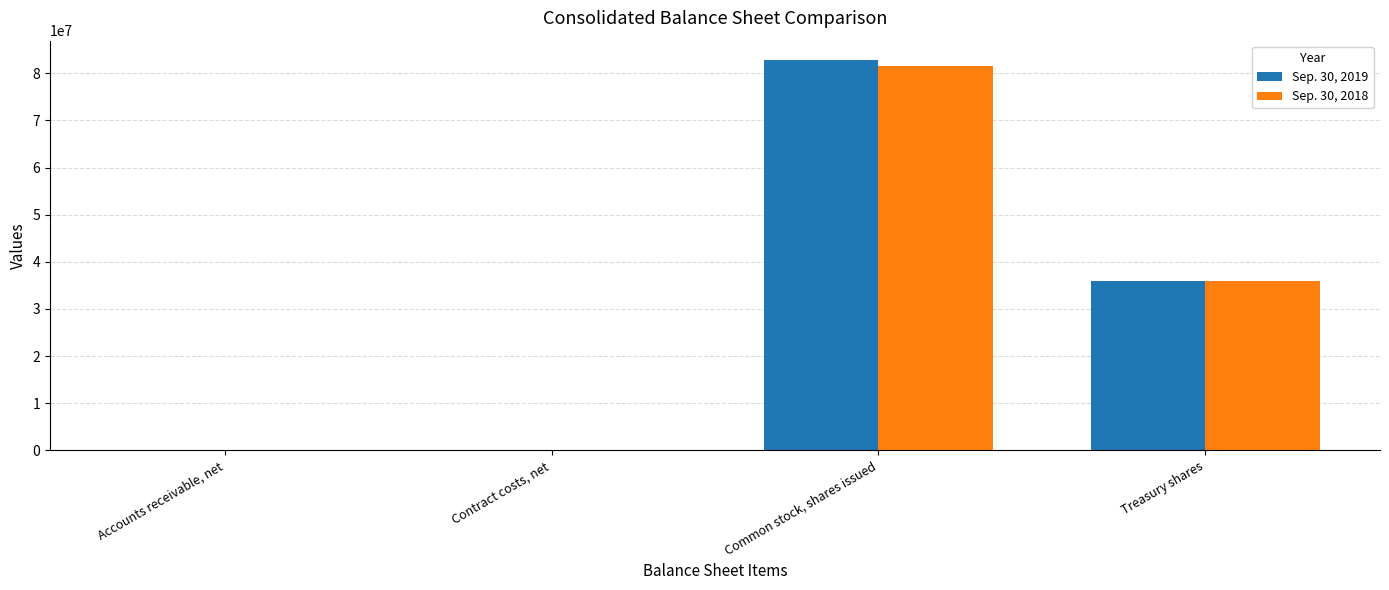

Is it true that Sep. 30, 2019 equals 36117485 at Common stock, shares issued?

False